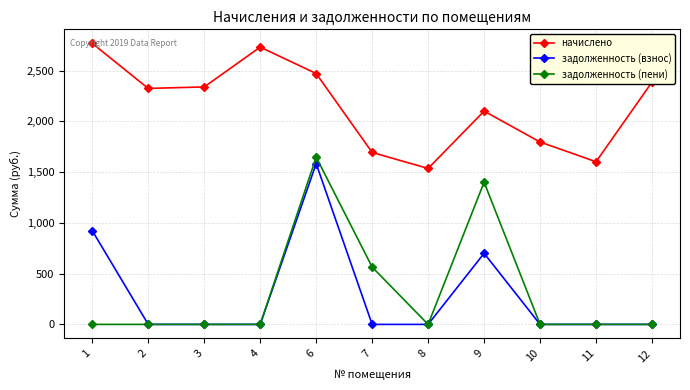

Is the value of начислено at 12 greater than the value of задолженность (пени) at 6?

Yes